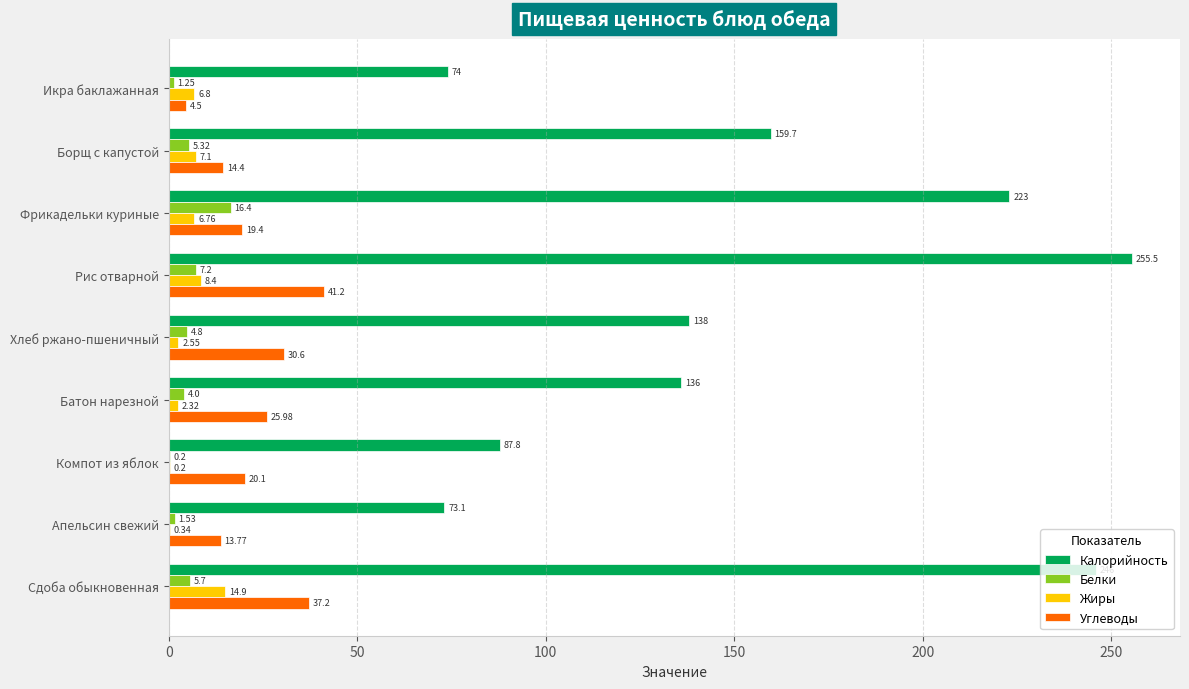

What is the total value across all series at Рис отварной?

312.3